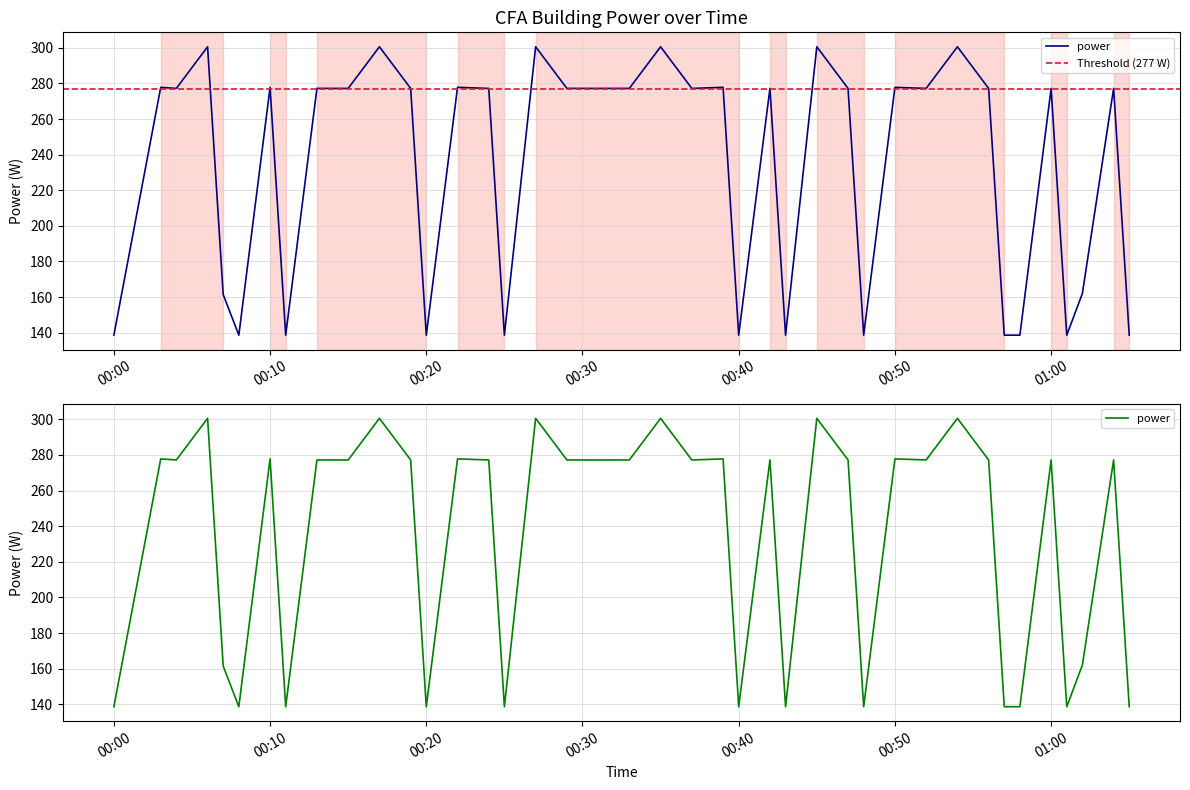

What is the sum of the values at 2023-08-02T00:42:00 and 2023-08-02T00:27:00?

577.8